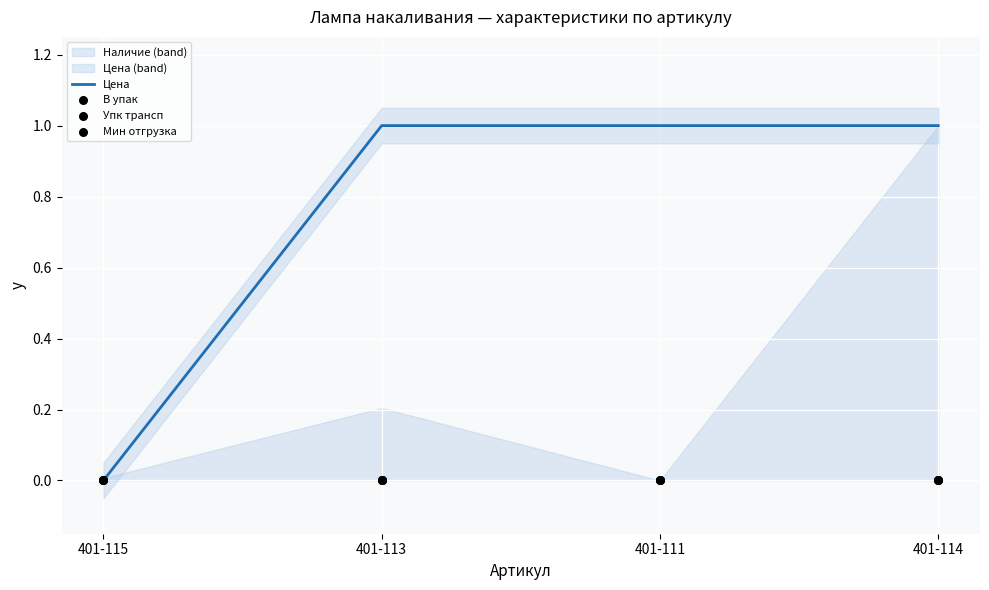

Which series contains the lowest Y value?

Цена